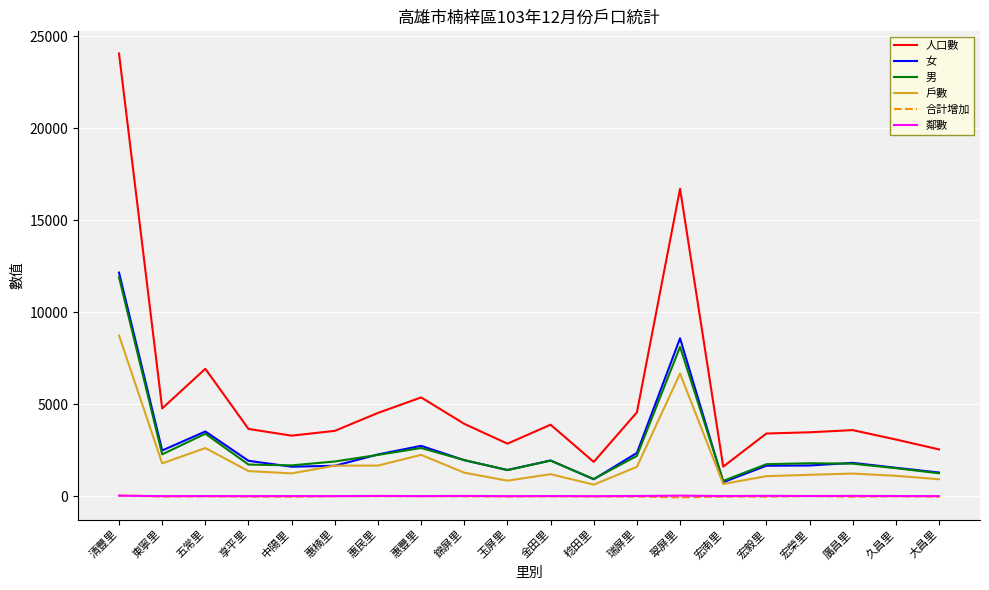

Which category has the highest value across all series?

清豐里